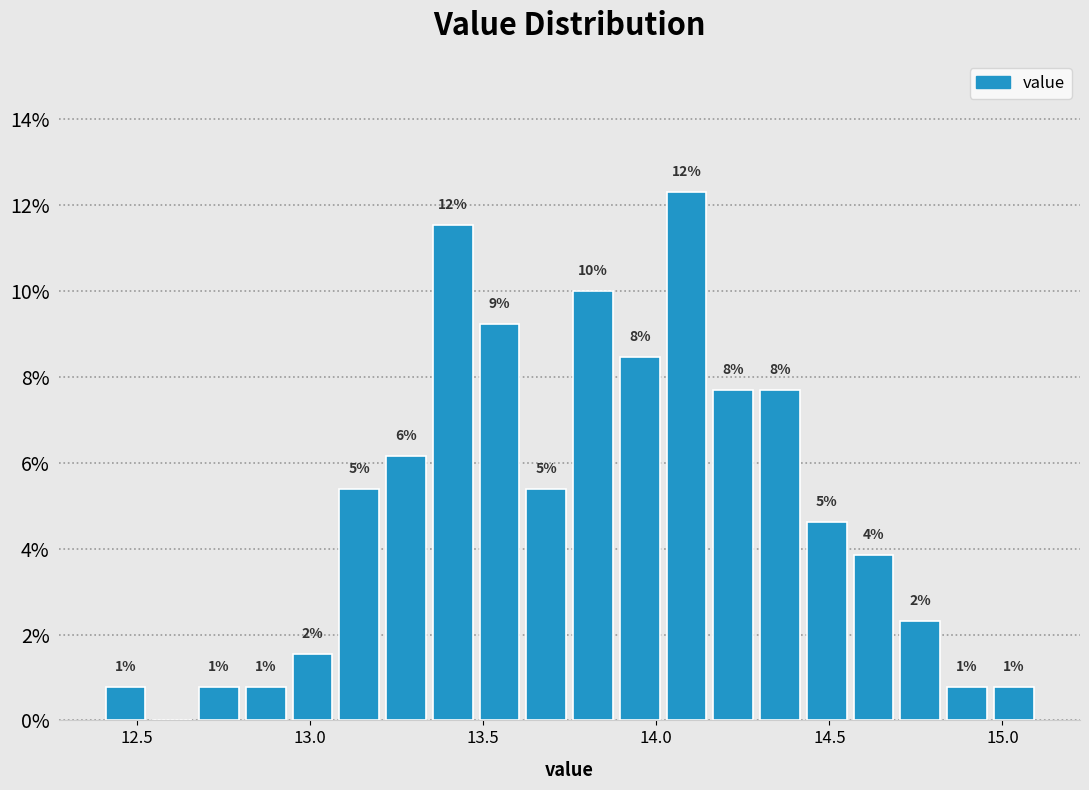

Around what value on the x-axis is the tallest bar? Give the approximate position of its centre, as read against the axis.

14.10